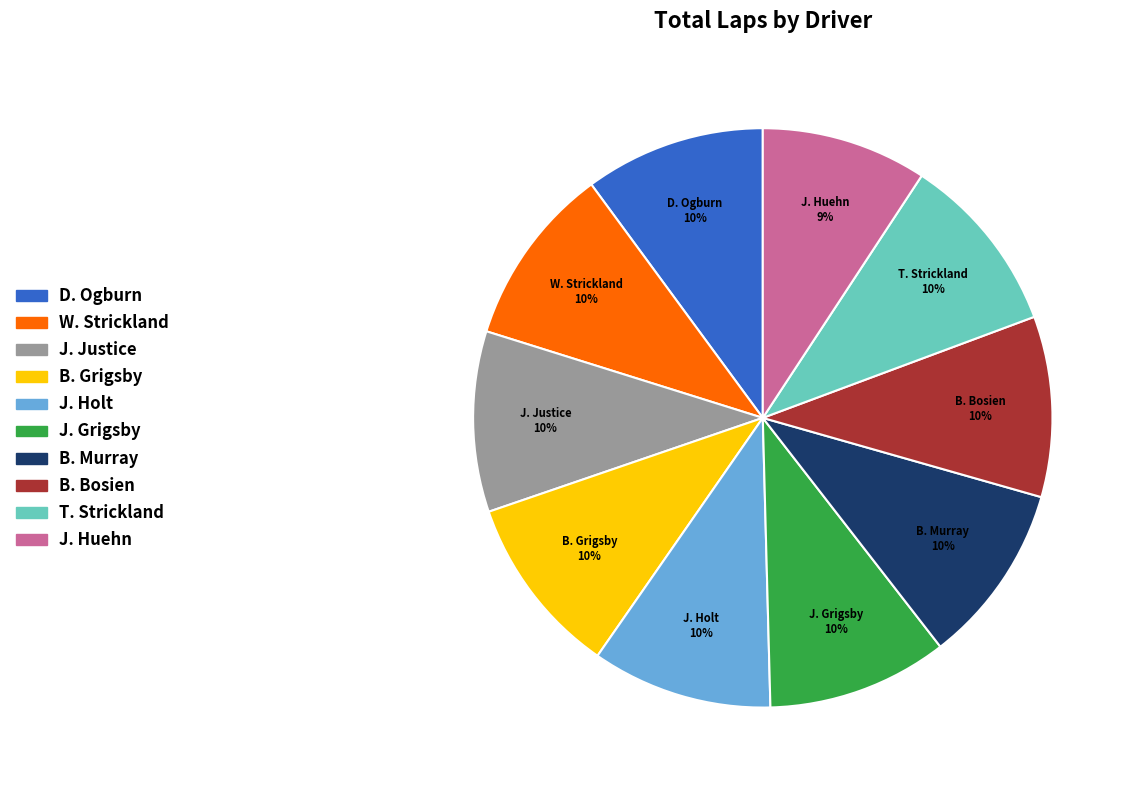

Is there any slice that represents more than half of the pie?

No